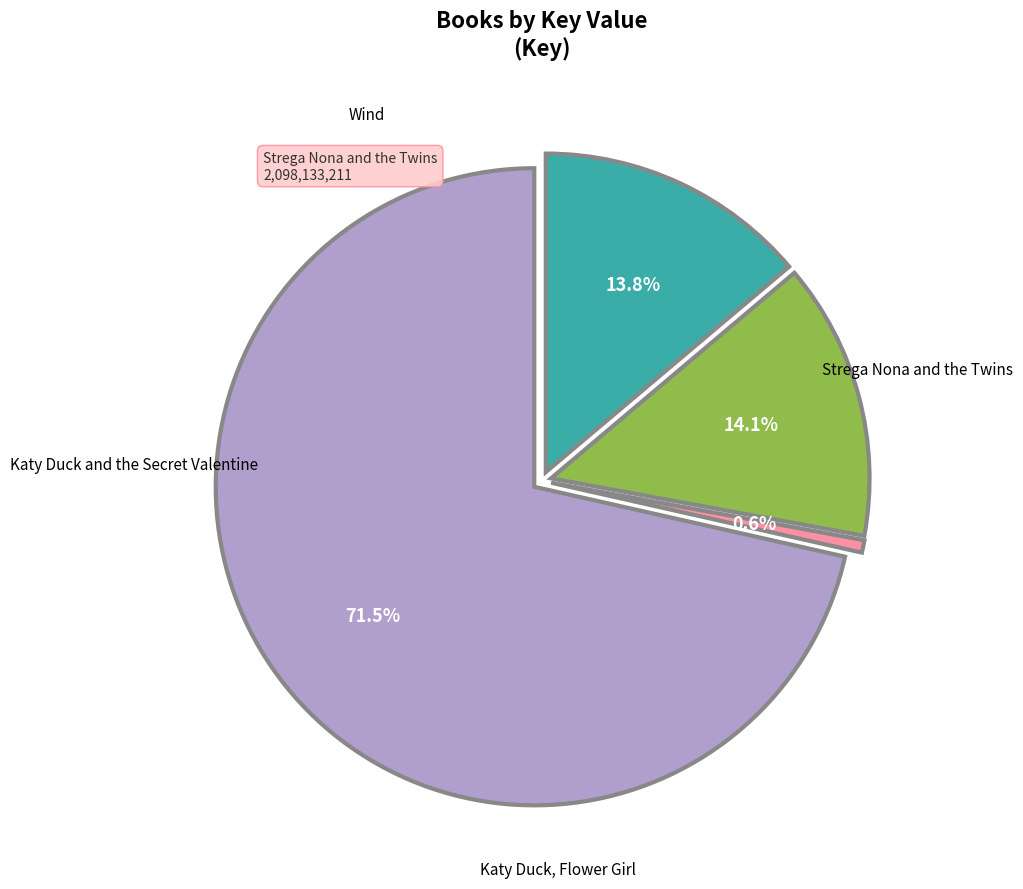

Between Katy Duck and the Secret Valentine and Wind, which is larger?

Katy Duck and the Secret Valentine